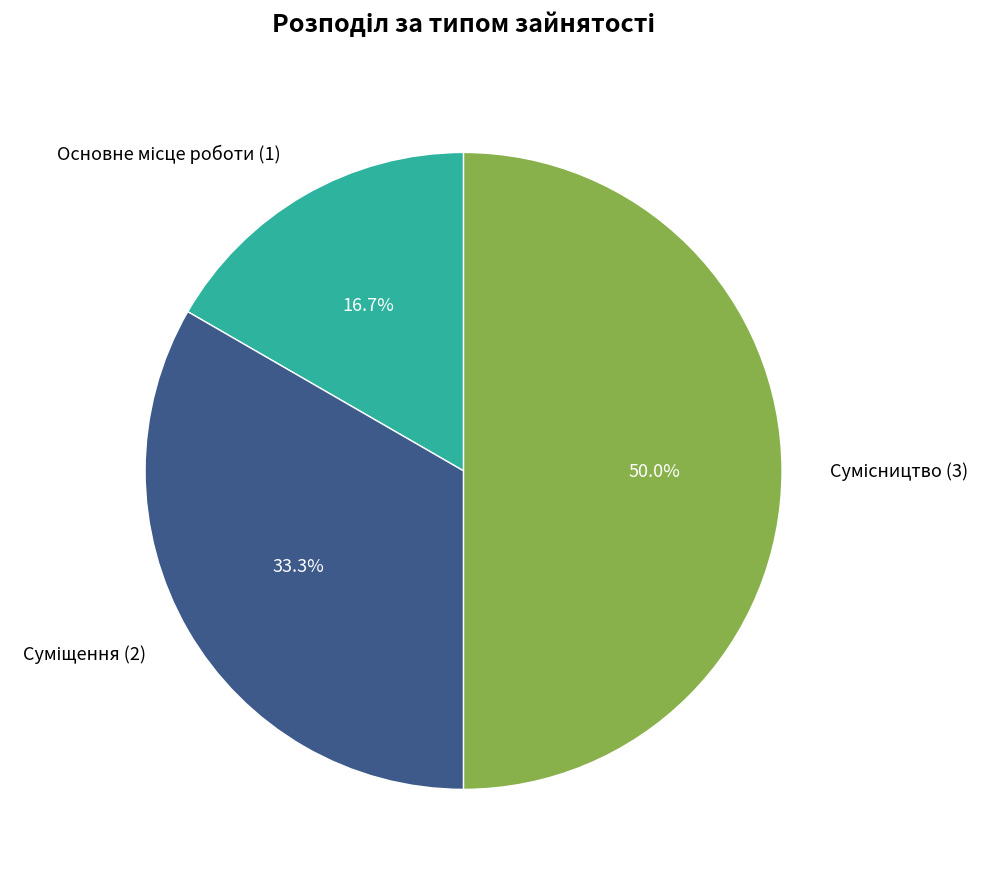

Is it true that Сумісництво is 50% of the pie?

True